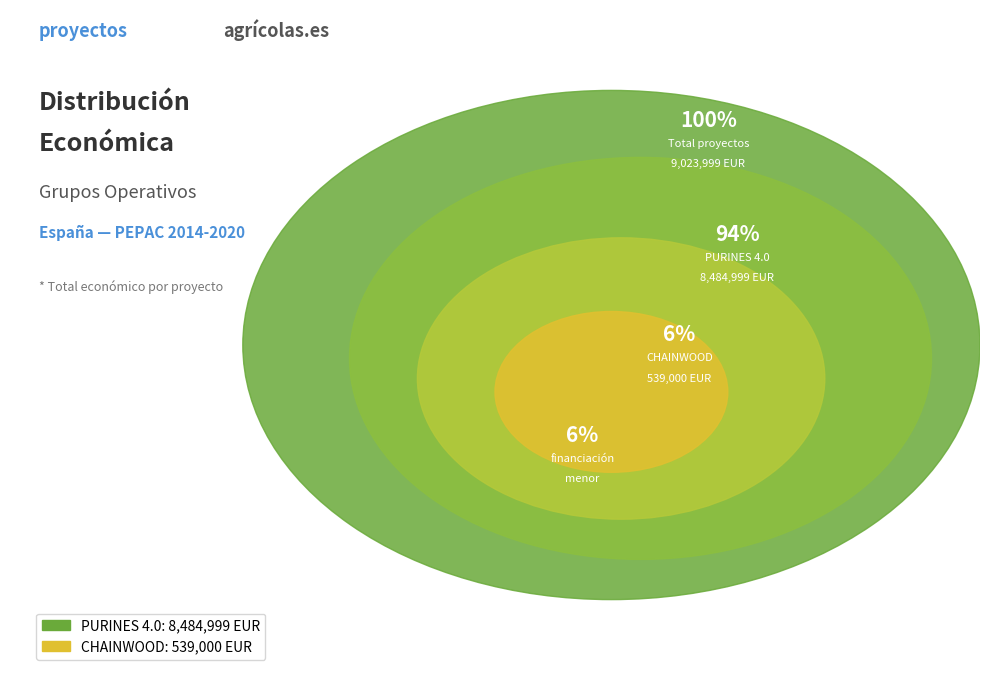

What is the smallest slice in the pie chart?

CHAINWOOD